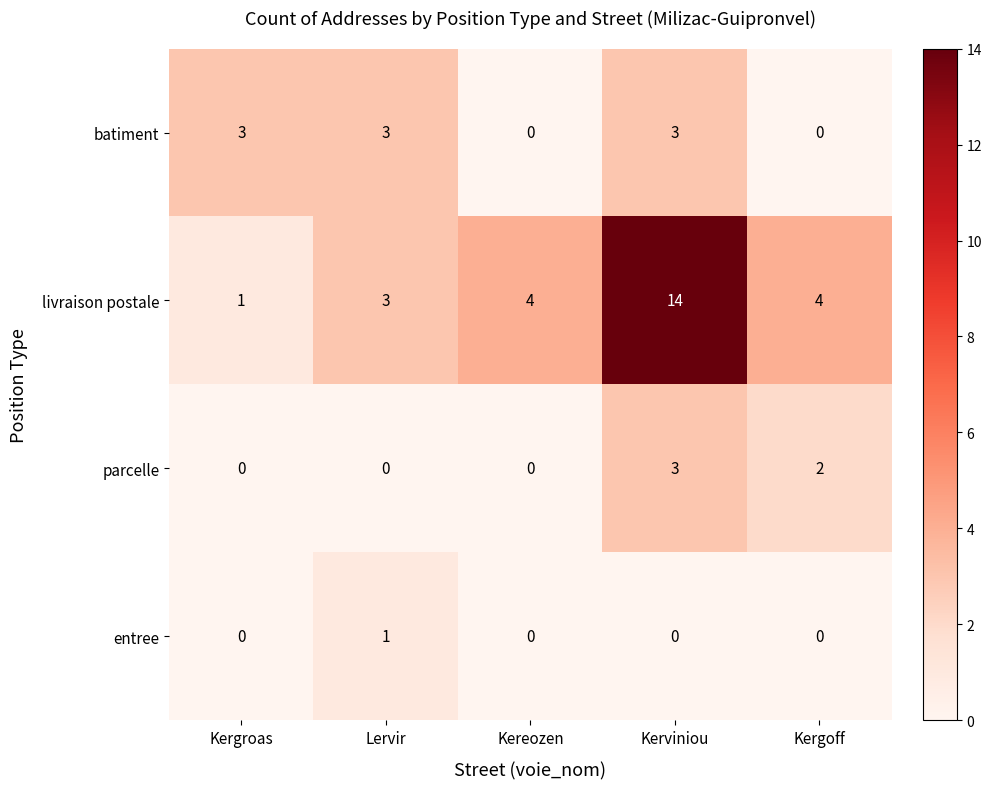

Is it true that batiment equals 0 at Kereozen?

True